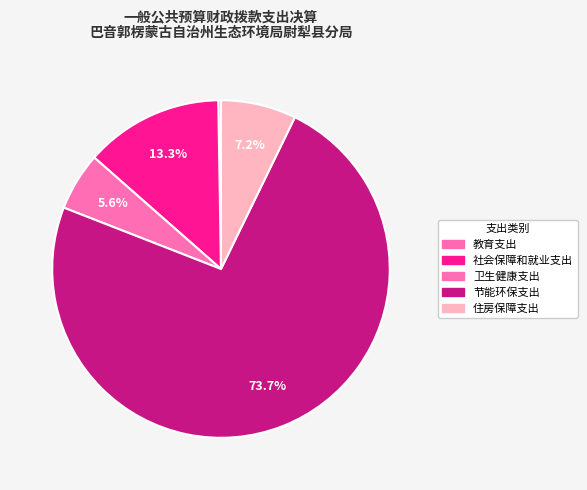

To the nearest percent, what is the combined percentage of 住房保障支出 and 卫生健康支出?

13%